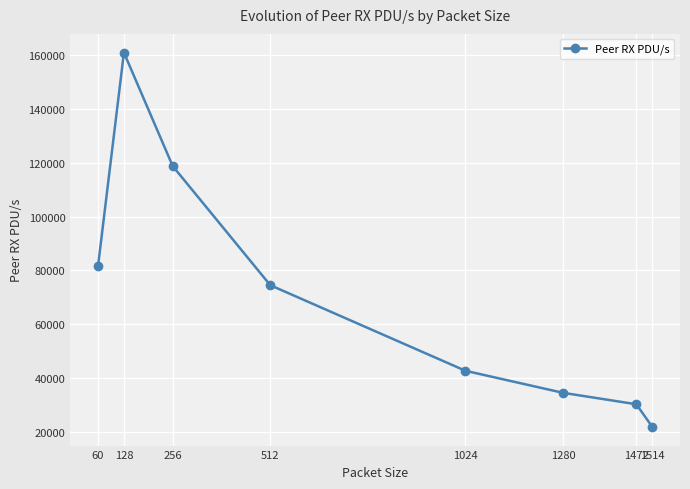

Count the number of categories in the chart.

8